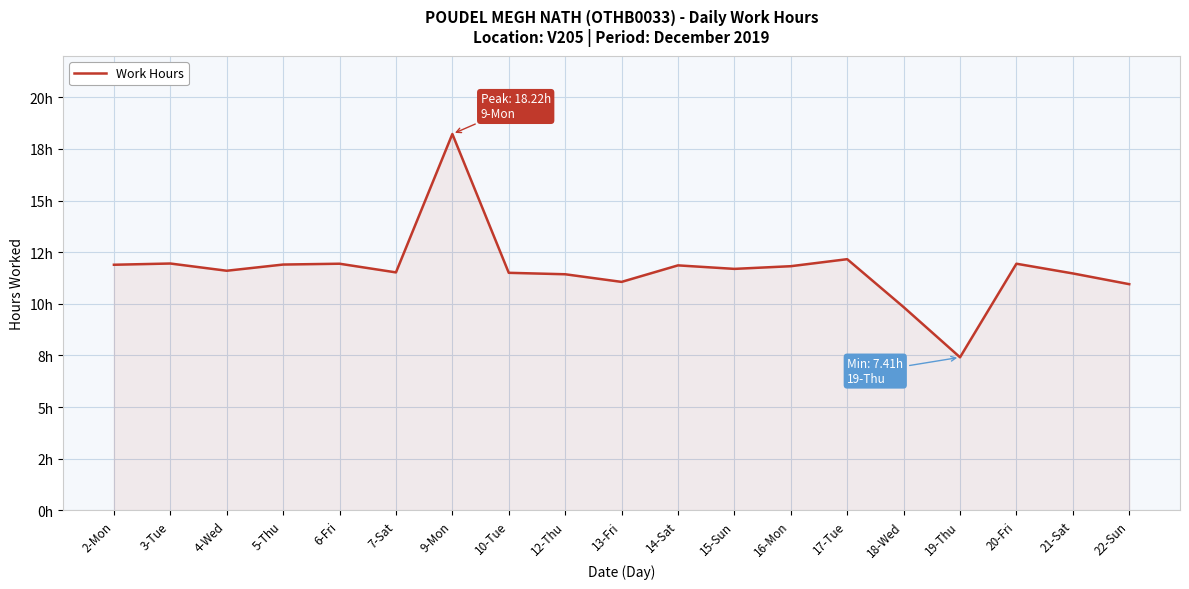

Is this an area chart (filled region under the line)?

Yes